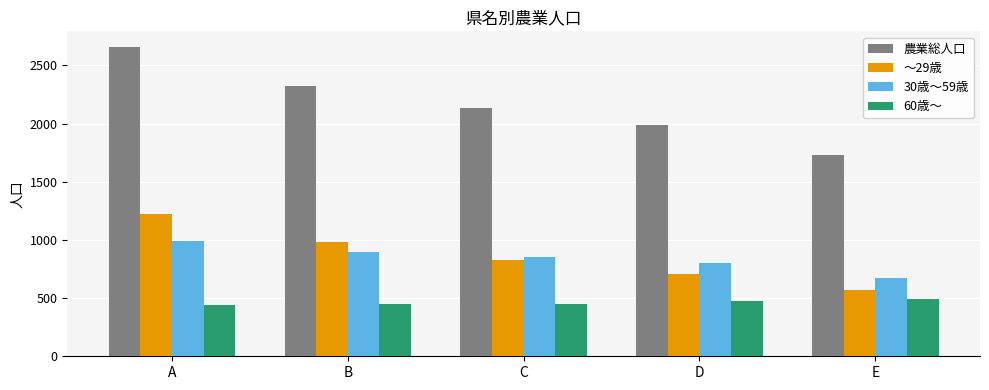

How many groups of bars are there?

5